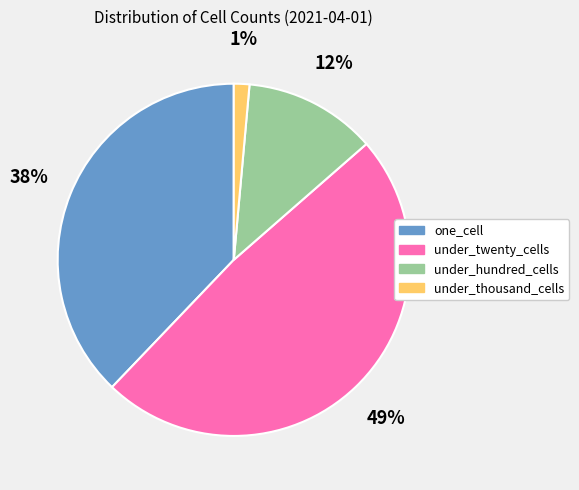

Combined, do one_cell and under_thousand_cells account for over 50%?

No